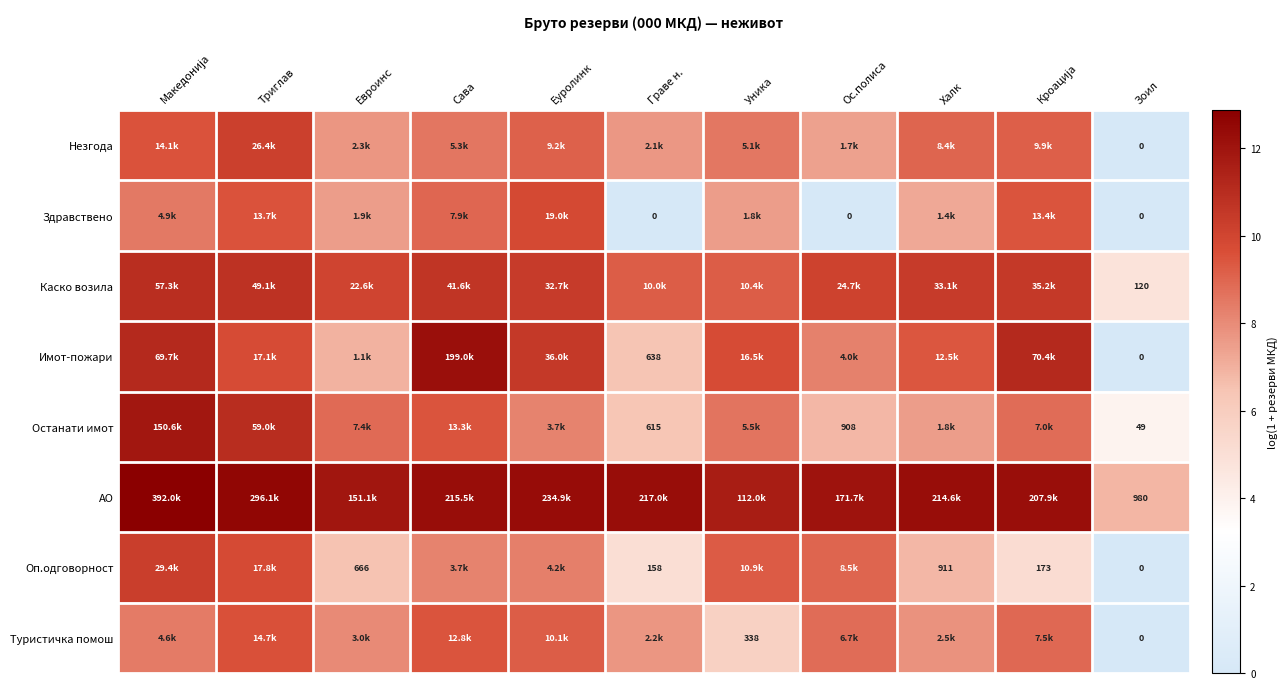

True or false: Имот-пожари has a value of 6.5 at Граве н..

True